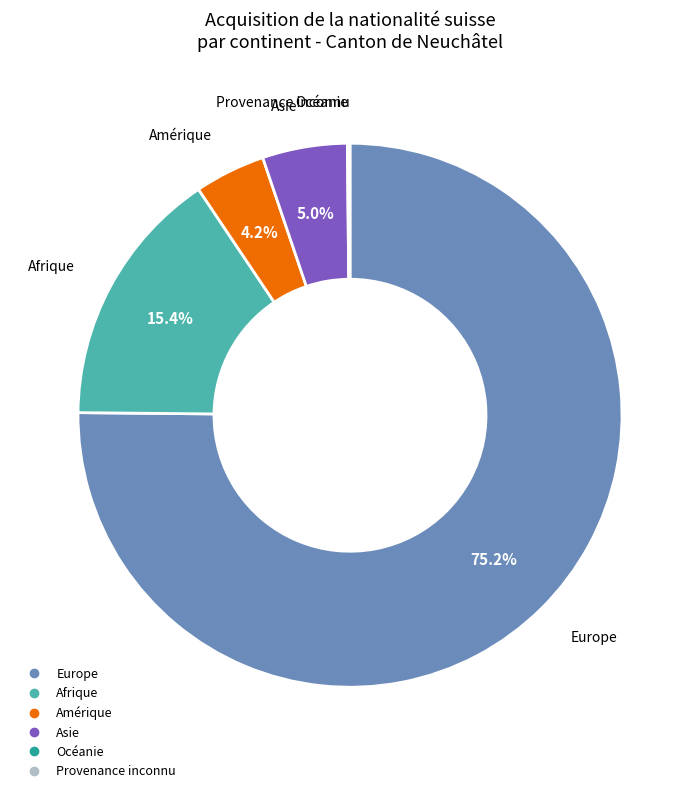

Approximately how many times larger is the value at Asie compared to Amérique?

1.2